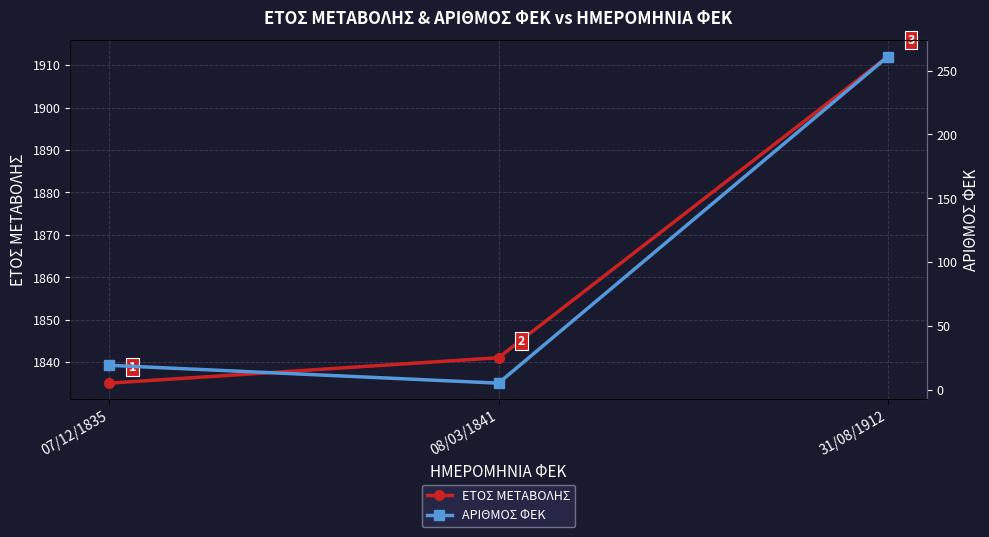

How many distinct data groups are displayed?

2